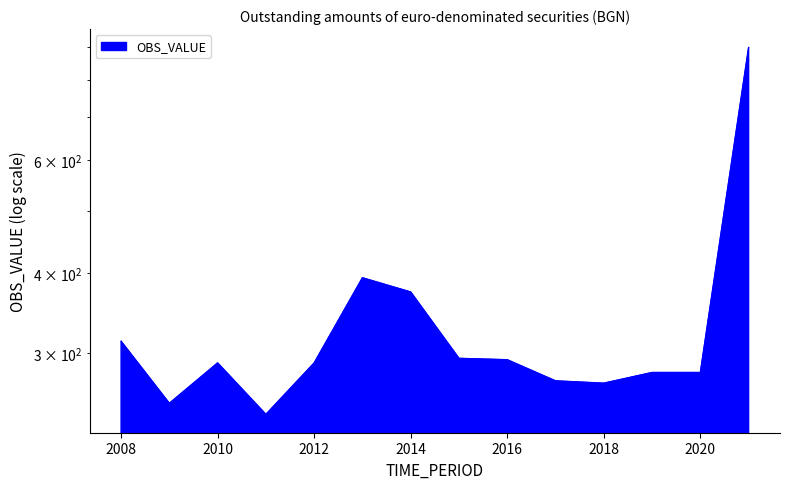

What is the sum of all values?

4736.2